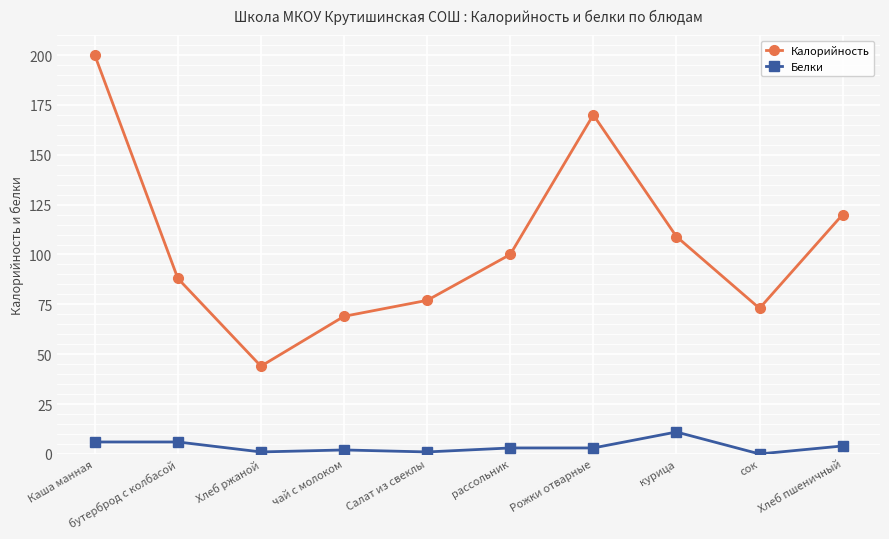

What is the label of the 5th point from the left?

Салат из свеклы